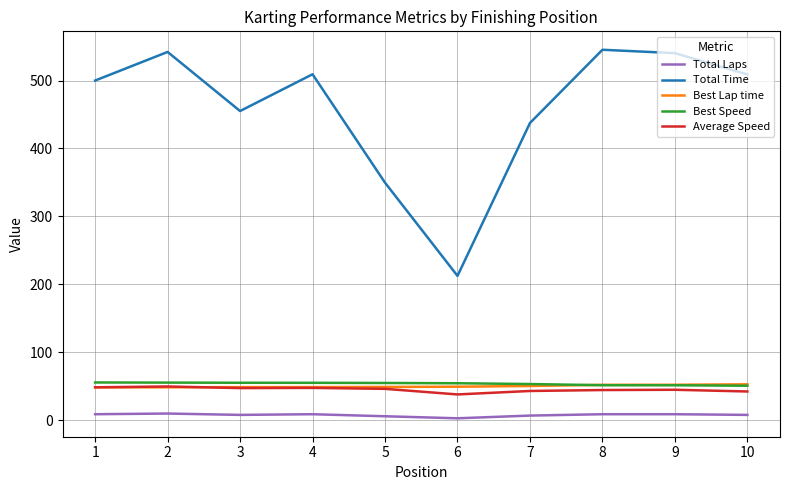

Which series has the largest range (max minus min)?

Total Time